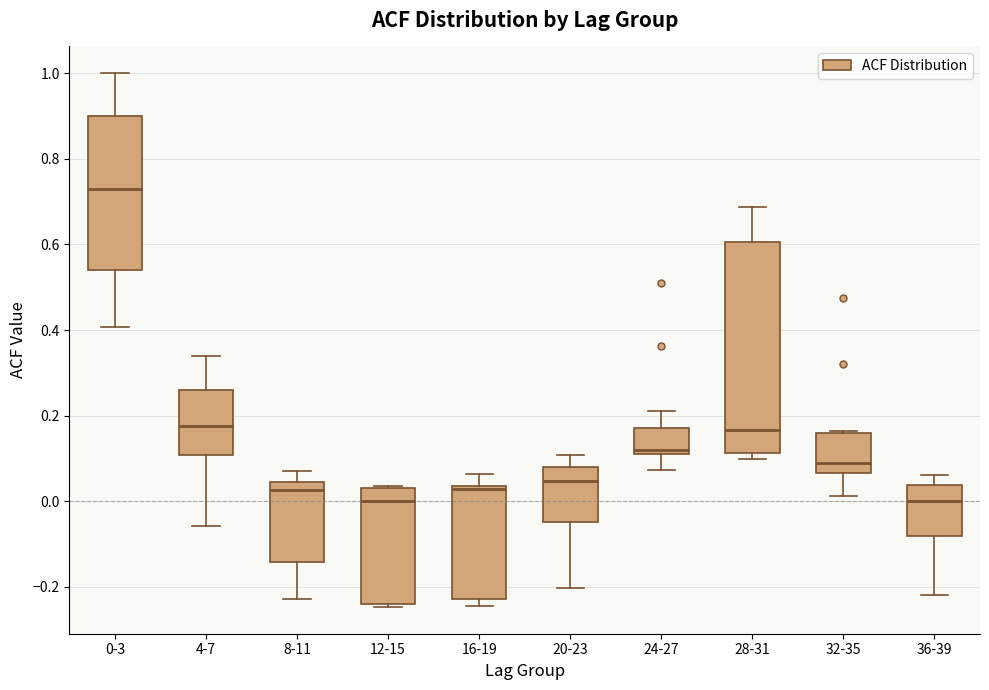

Reading left to right, transcribe this box plot: for each box, give where its median line is, the range the box spans, and where its two whiskers end, as read against the y-axis. The values are not printed on the chart, so give them approximately, as read against the axis.

0-3: median 0.72, box 0.54 to 0.90, whiskers 0.40 to 1.00
4-7: median 0.18, box 0.10 to 0.26, whiskers -0.06 to 0.34
8-11: median 0.02, box -0.14 to 0.04, whiskers -0.22 to 0.08
12-15: median 0.00, box -0.24 to 0.04, whiskers -0.24 (just below the box's lower edge) to 0.04
16-19: median 0.02, box -0.22 to 0.04, whiskers -0.24 to 0.06
20-23: median 0.04, box -0.04 to 0.08, whiskers -0.20 to 0.10
24-27: median 0.12 (just above the box's lower edge), box 0.12 to 0.18, whiskers 0.08 to 0.22
28-31: median 0.16, box 0.12 to 0.60, whiskers 0.10 to 0.68
32-35: median 0.08, box 0.06 to 0.16, whiskers 0.02 to 0.16
36-39: median 0.00, box -0.08 to 0.04, whiskers -0.22 to 0.06